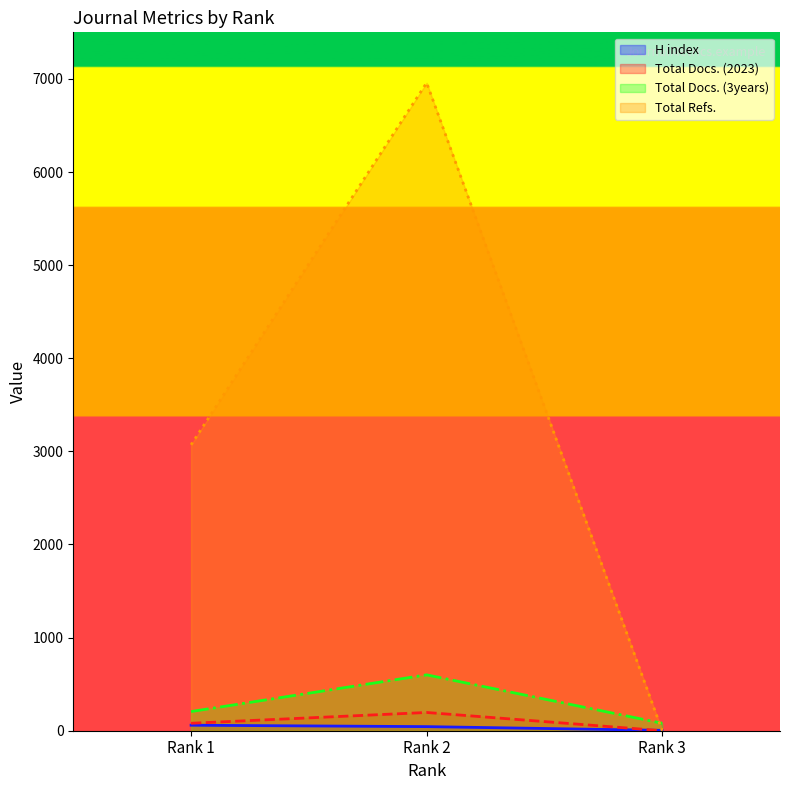

Does the chart have visible grid lines?

No